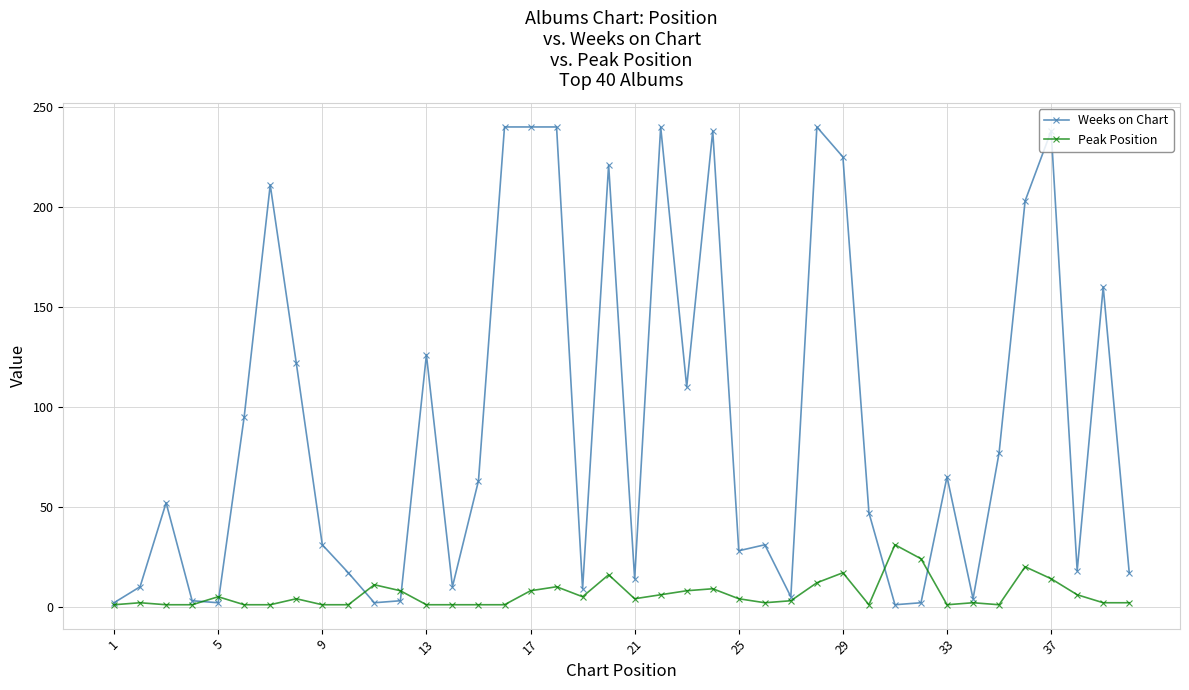

Is this an area chart (filled region under the line)?

No